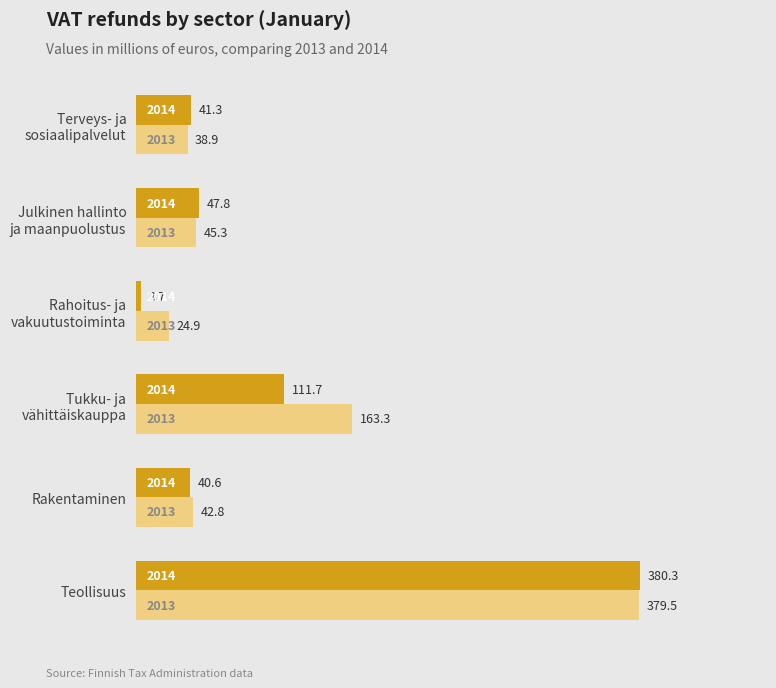

At which category is the sum across all series the highest?

Teollisuus